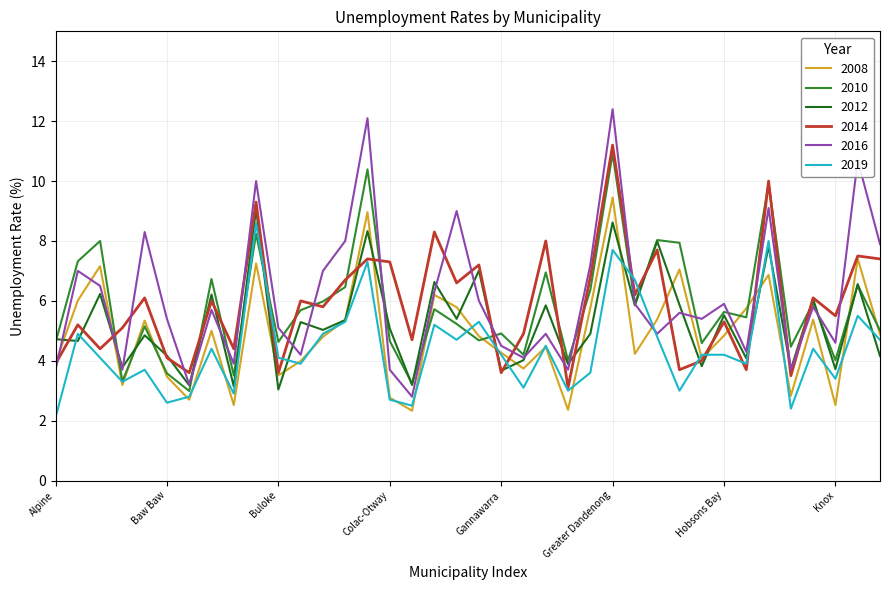

What is the smallest value displayed?

2.1